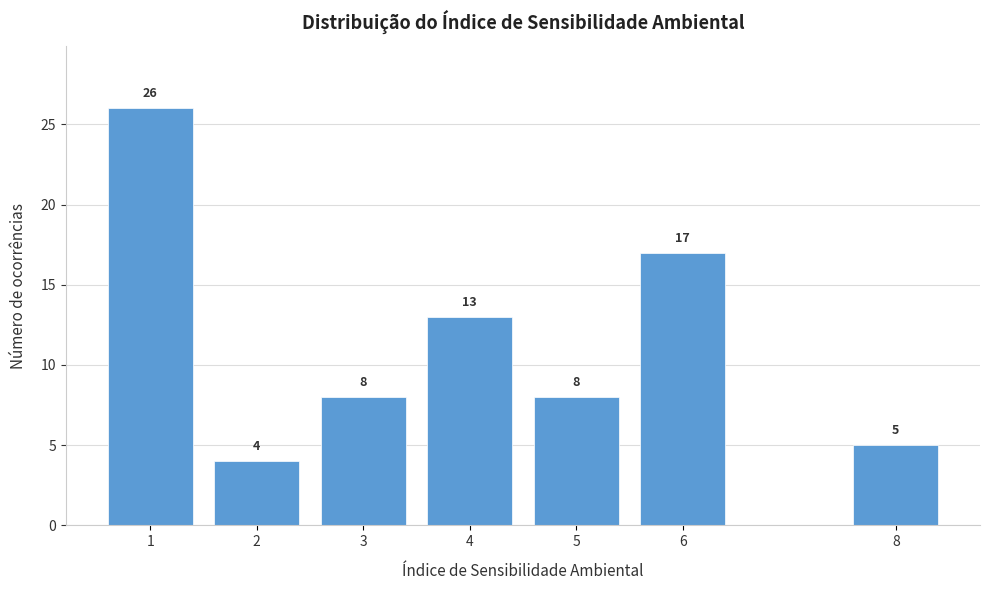

Reading right to left, what are all the values shown in this chart?

8=5	6=17	5=8	4=13	3=8	2=4	1=26